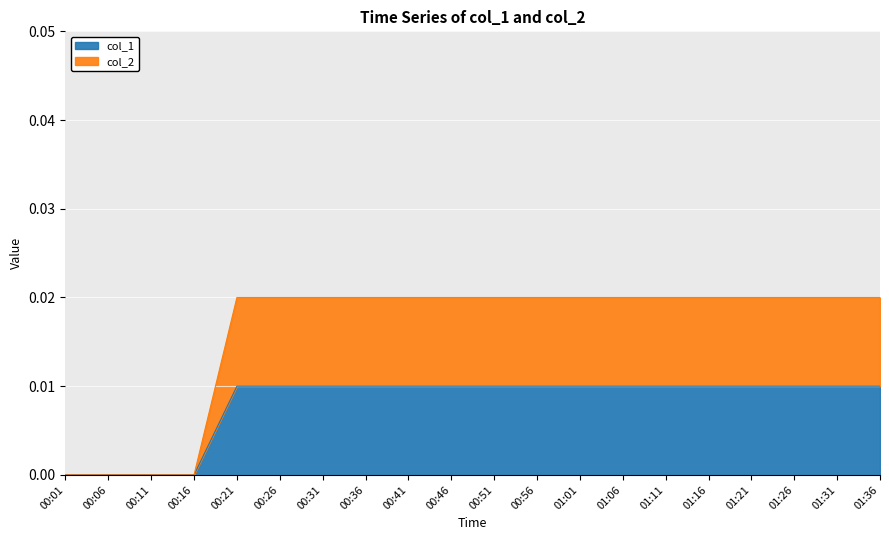

Rank the categories by col_1 value from lowest to highest.

00:01, 00:06, 00:11, 00:16, 00:21, 00:26, 00:31, 00:36, 00:41, 00:46, 00:51, 00:56, 01:01, 01:06, 01:11, 01:16, 01:21, 01:26, 01:31, 01:36